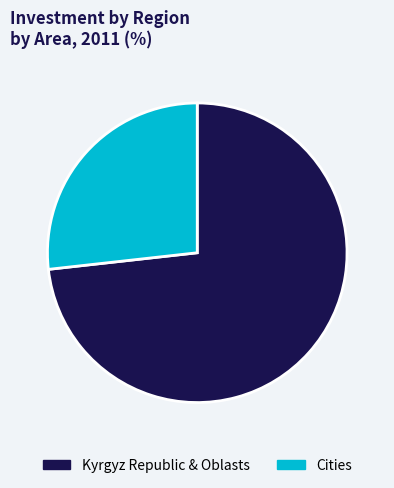

Does any single category account for the majority?

Yes